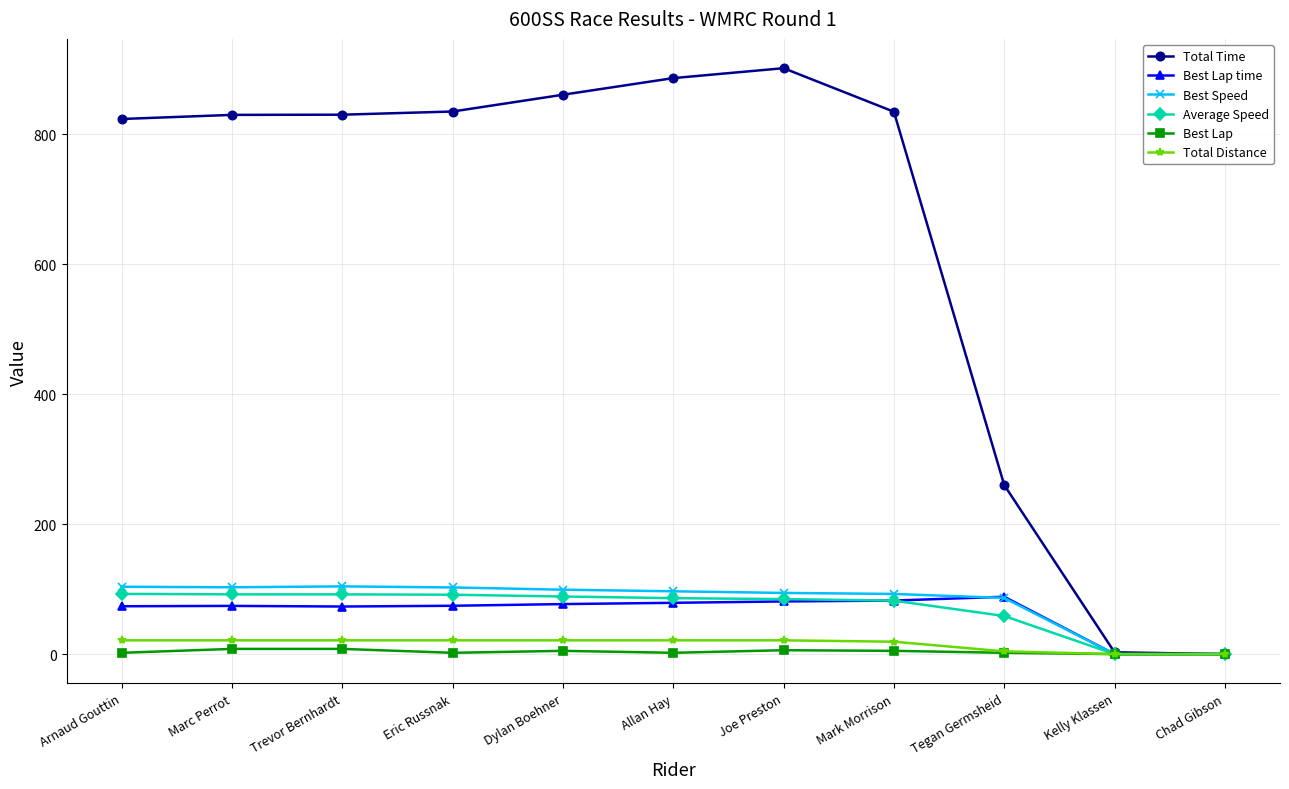

The value of Best Speed at Kelly Klassen is 36.4. True or false?

False